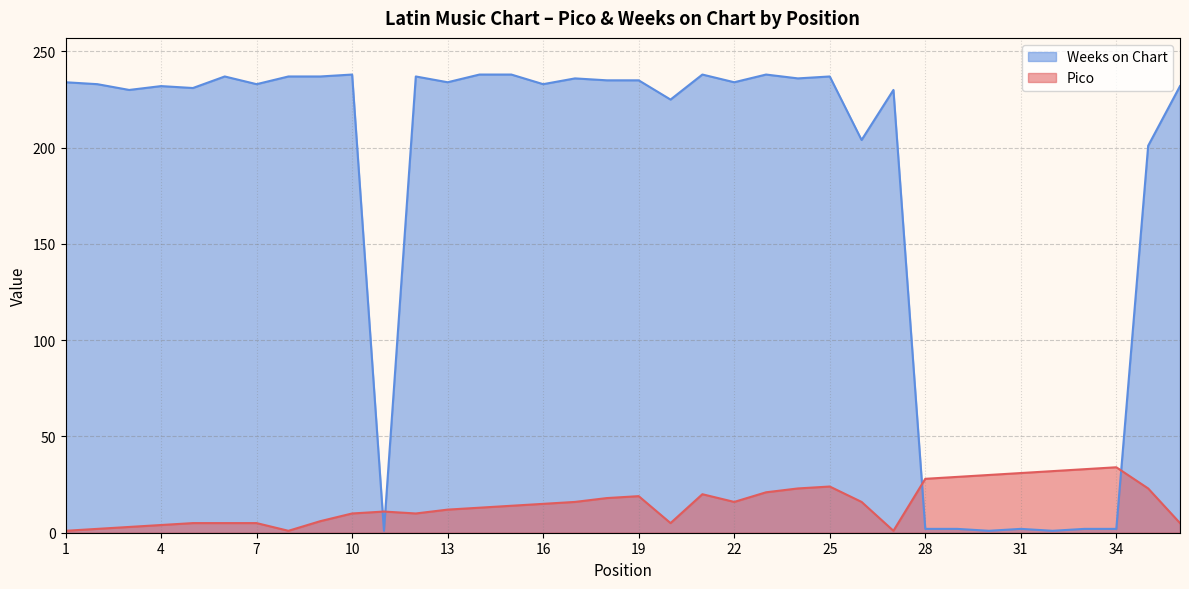

What is the average value of the Weeks on Chart series?

181